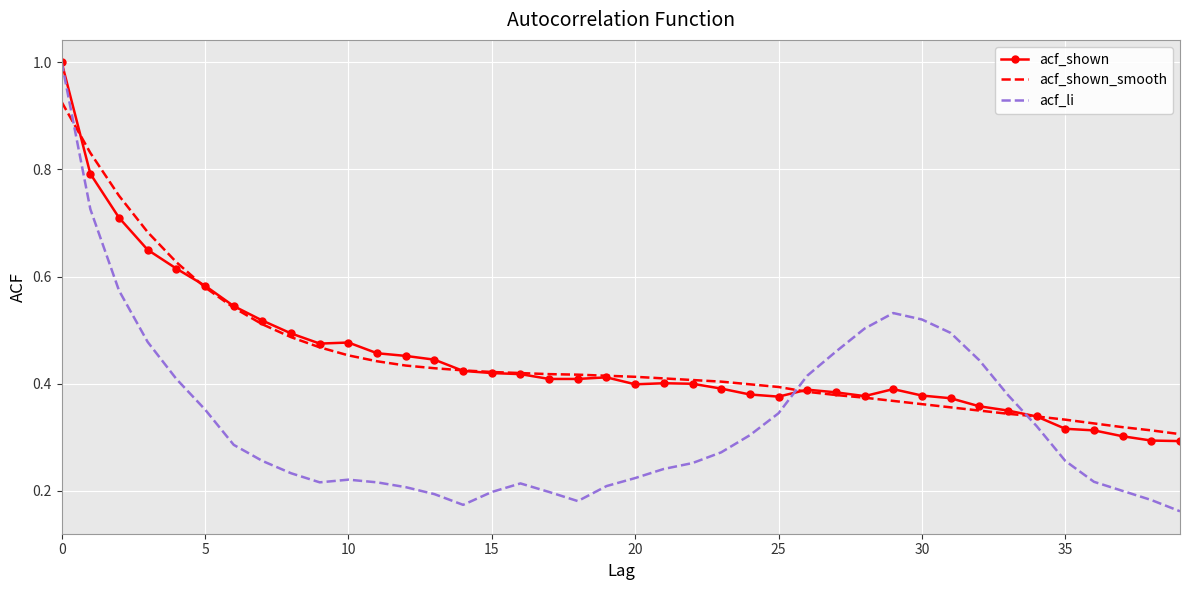

How many acf_shown_smooth values are between 0 and 1?

40